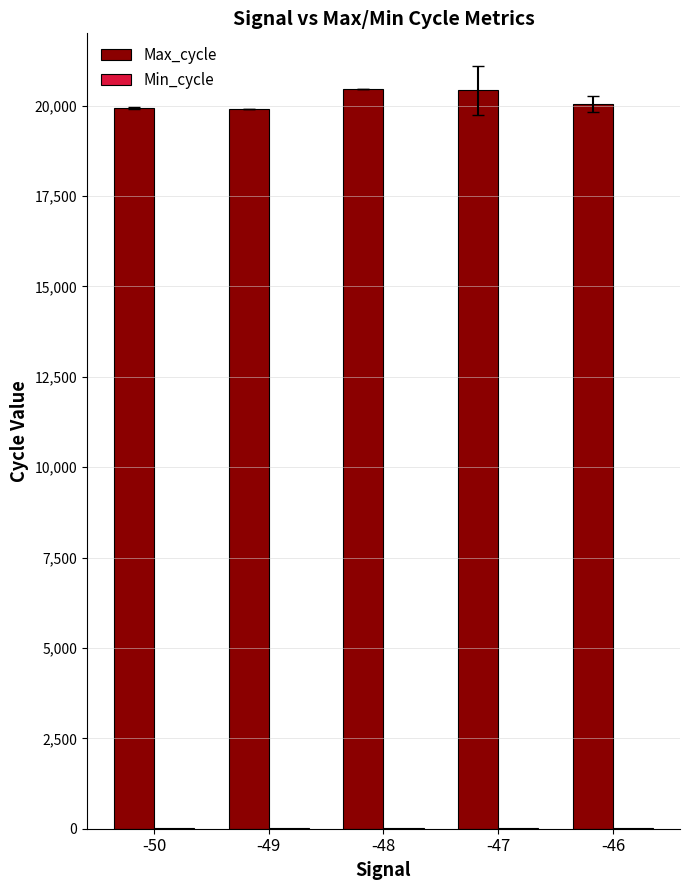

What is the maximum value shown in the chart?

20466.0